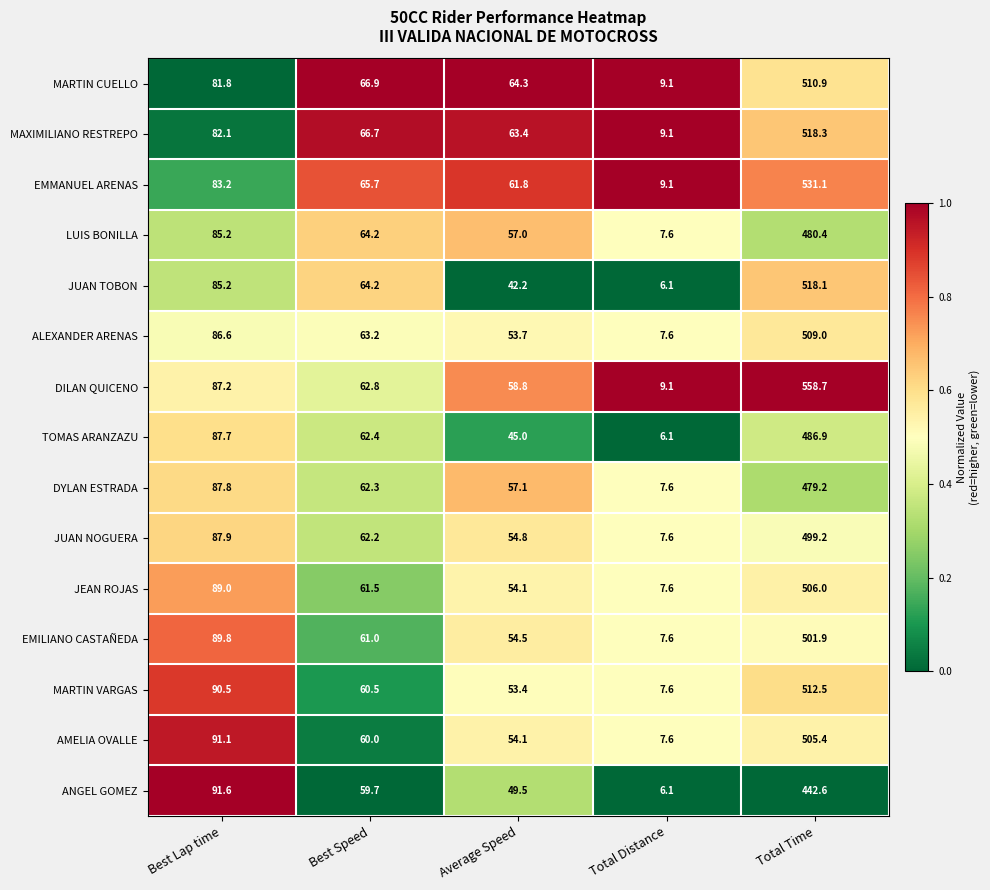

True or false: TOMAS ARANZAZU has a value of 486.9 at Total Time.

True